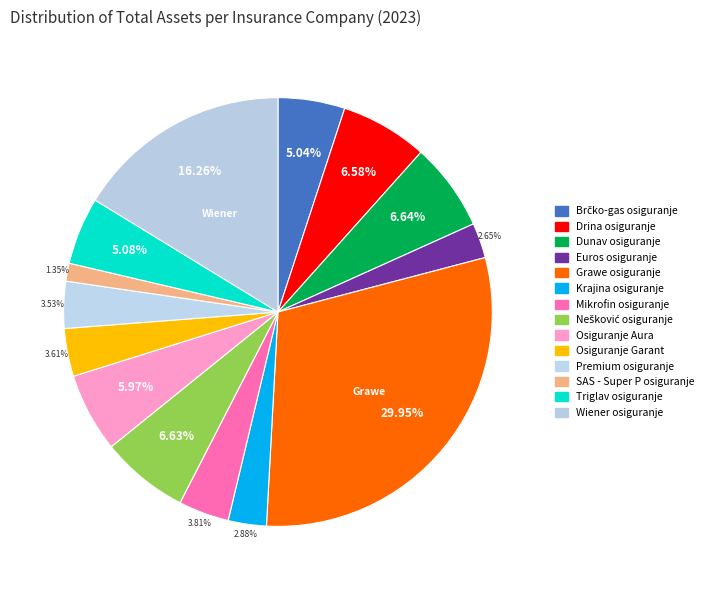

Does any single category account for the majority?

No